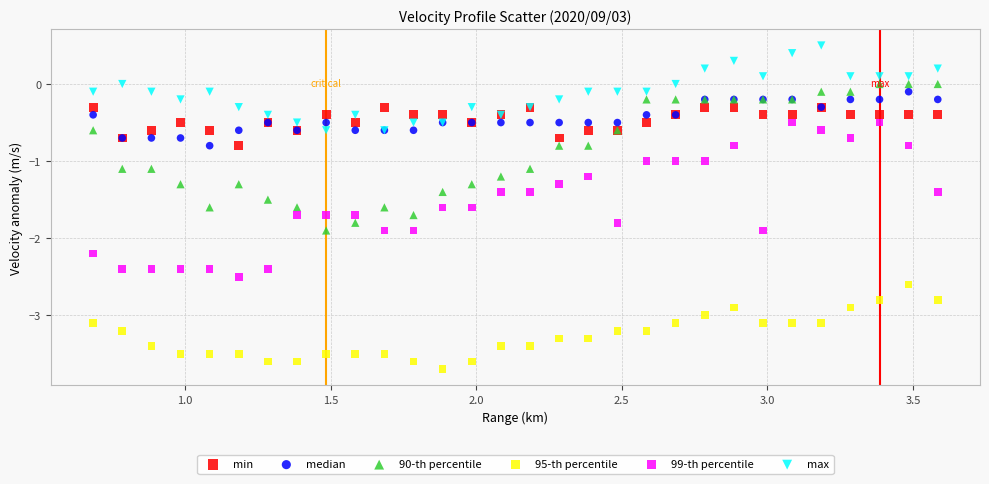

Which series has the largest Y range (max minus min)?

99-th percentile